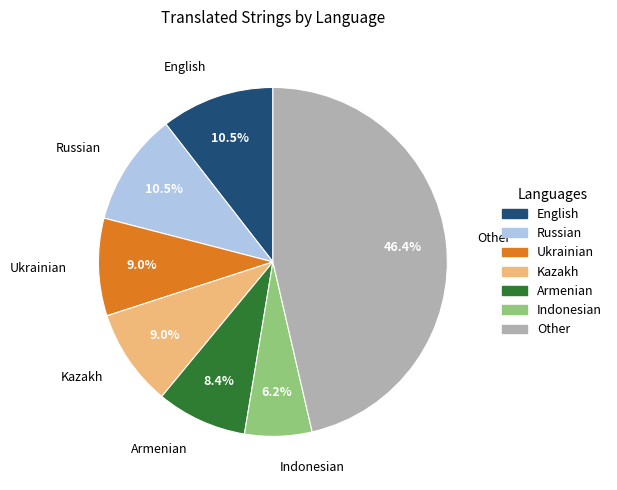

How many segments does this pie chart have?

7